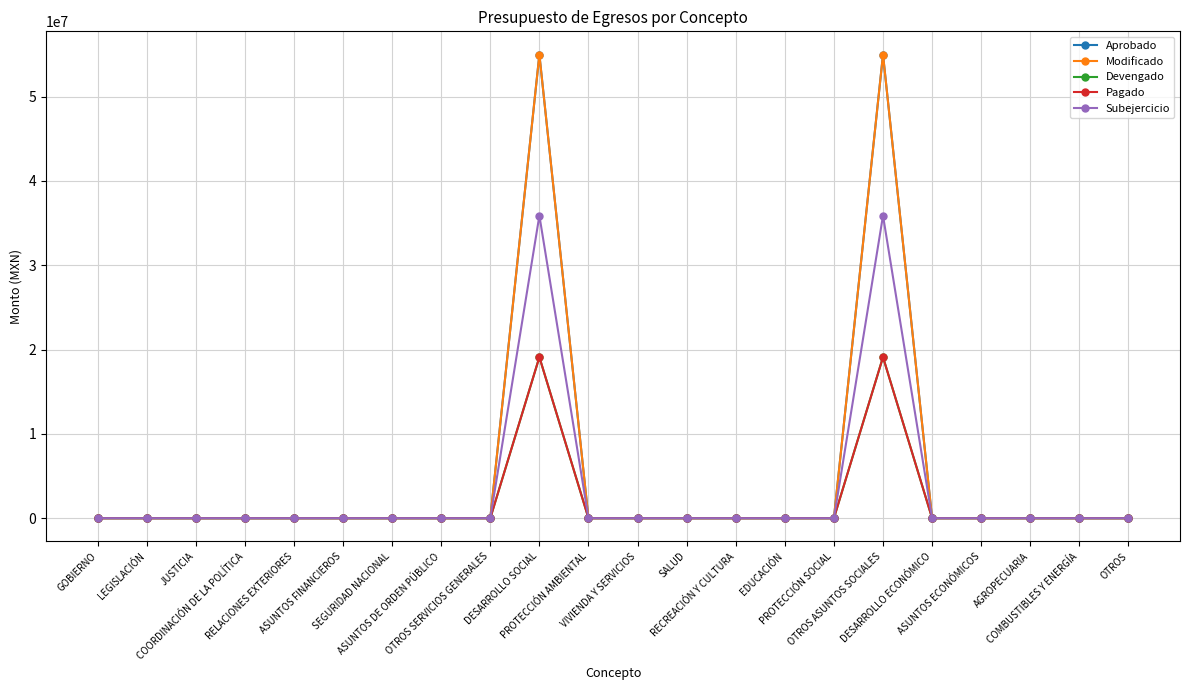

The value of Devengado at SEGURIDAD NACIONAL is 0.0. True or false?

True